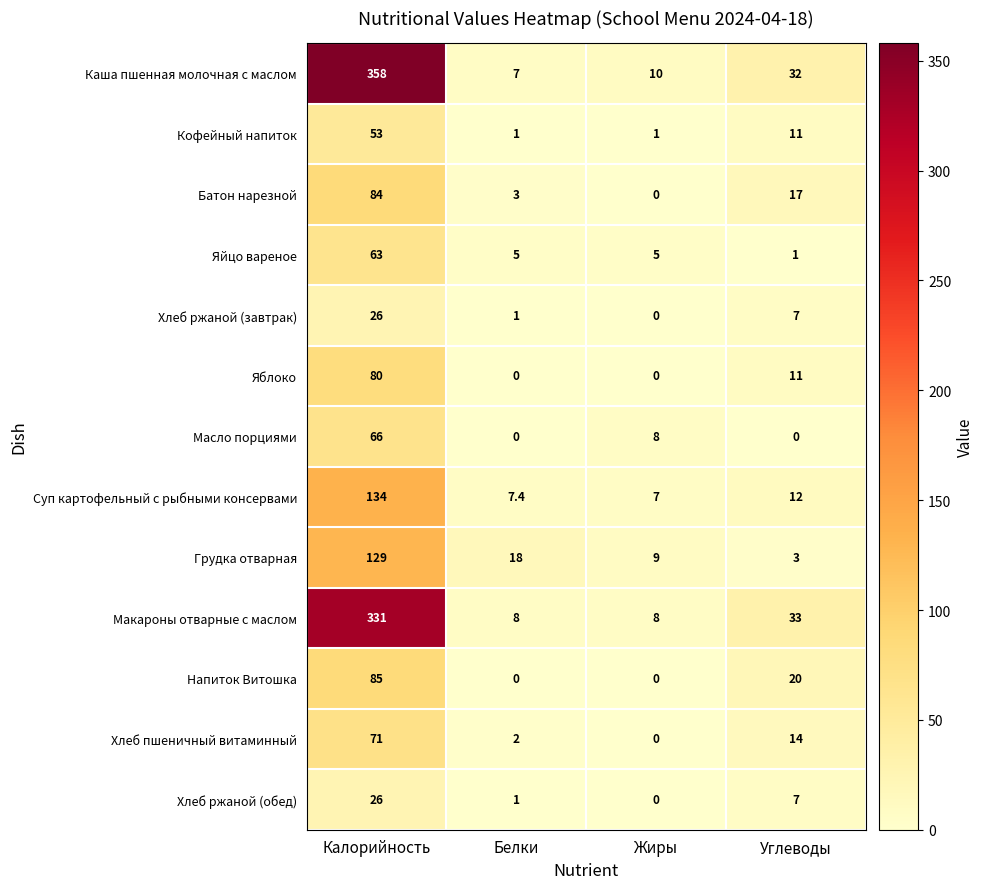

How many categories are shown in the chart?

4